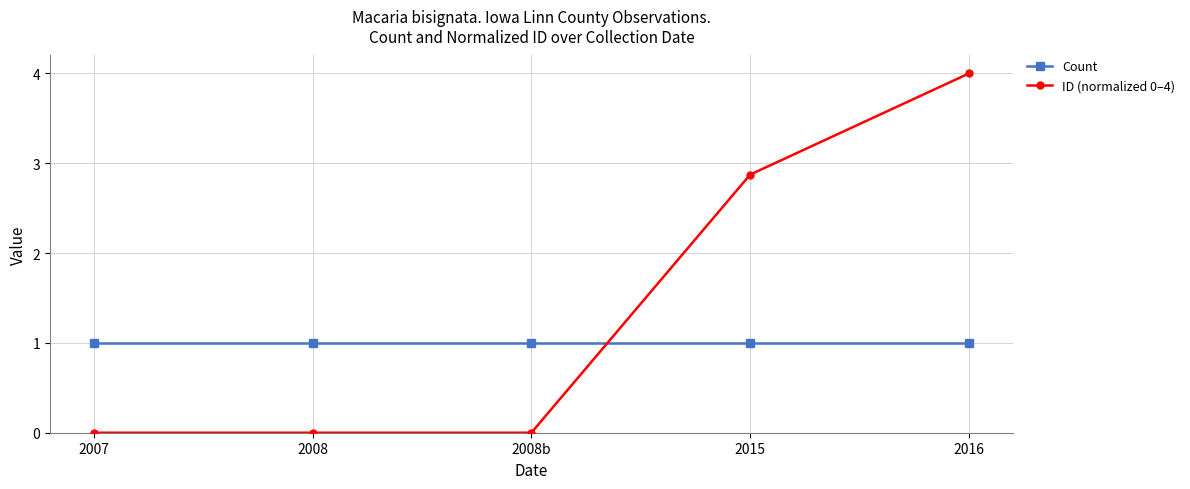

What is the difference between the maximum and minimum values in the ID (normalized 0–4) series?

4.0